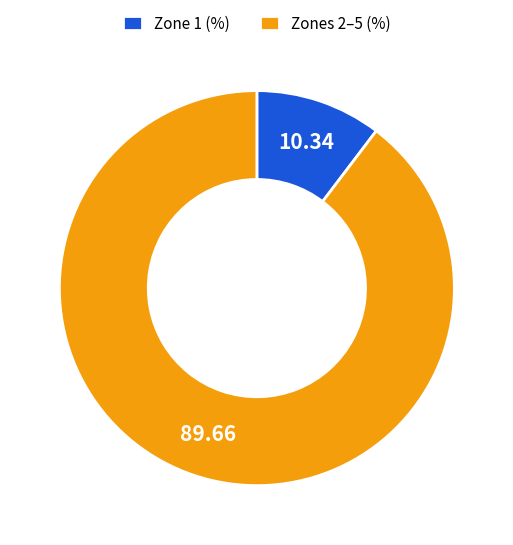

What is the largest slice in the pie chart?

Zones 2–5 (%)